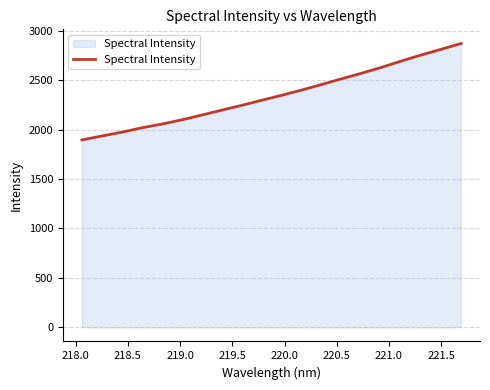

What is the minimum value shown in the chart?

1896.8